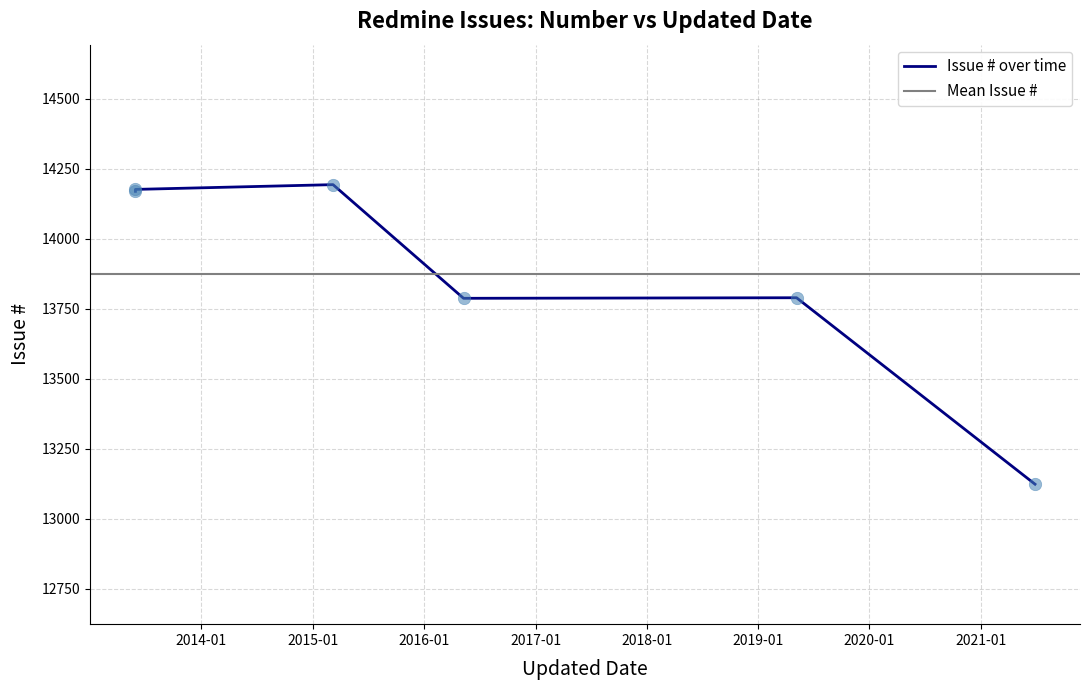

What is the change in value from 2016-05-10 to 2013-05-30?

+389